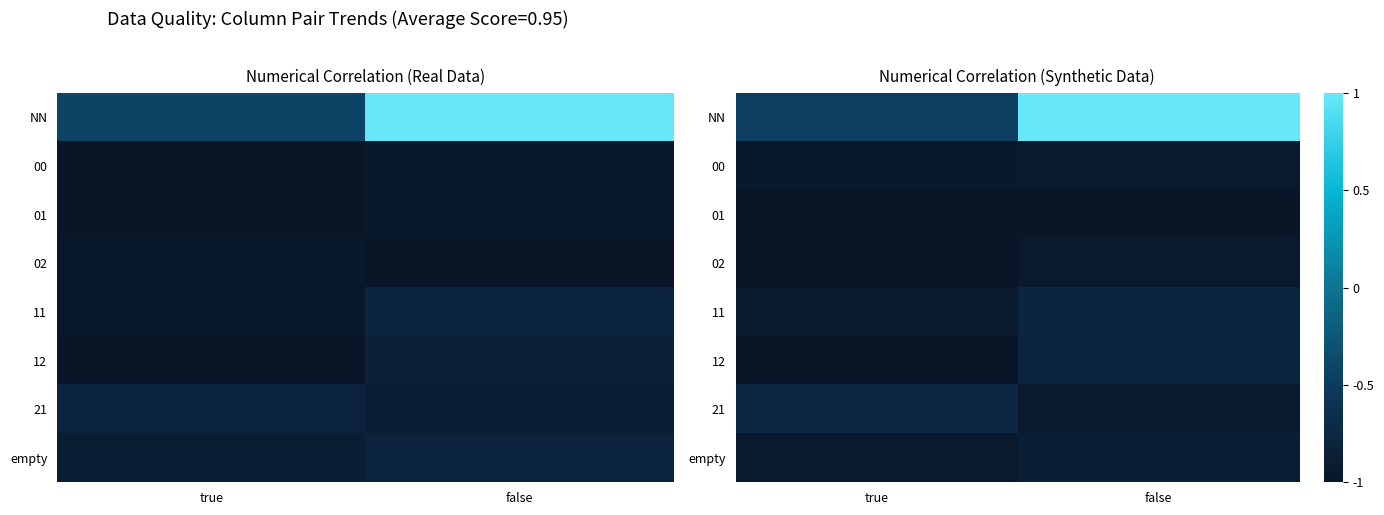

What is the maximum value shown in the chart?

1.0